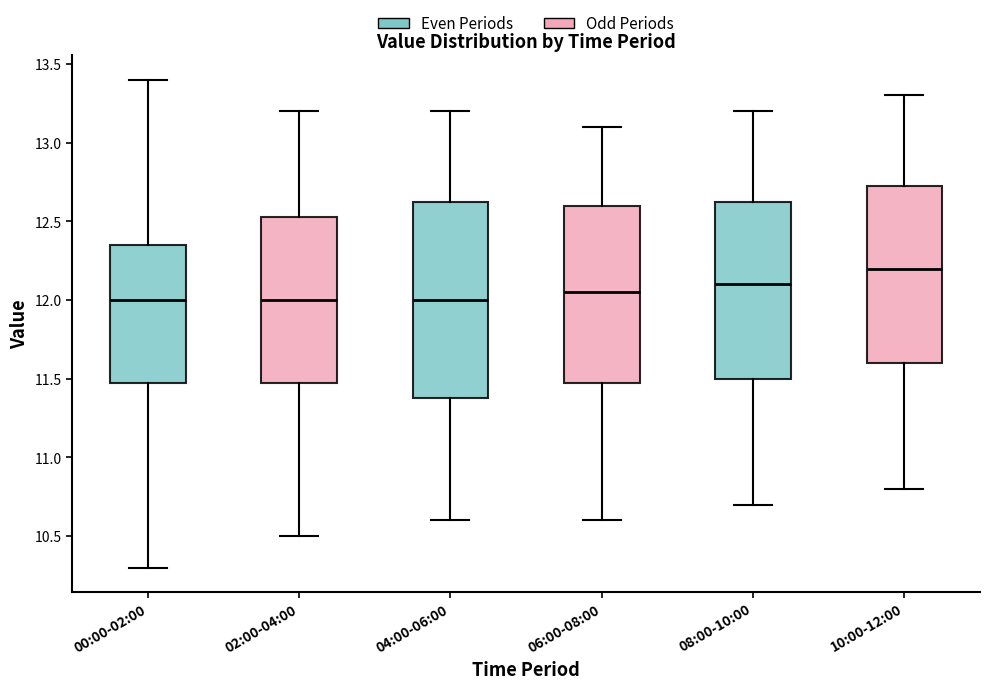

Which box is the tallest, from its lower edge to its upper edge?

04:00-06:00